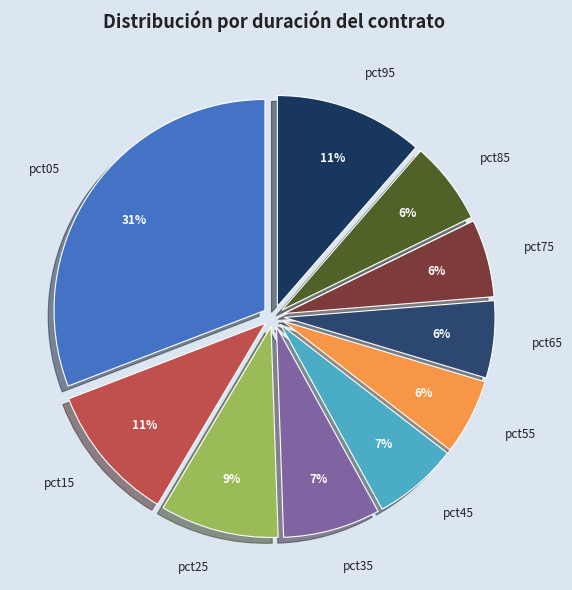

Which slice is the largest?

pct05